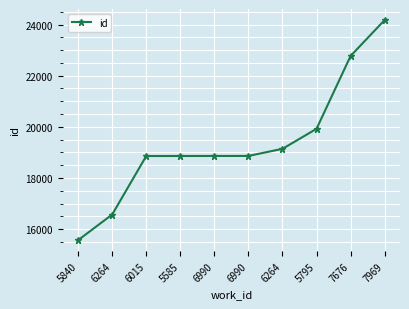

Reading left to right, list all the values displayed in this chart.

5840=15569	6264=16571	6015=18858	5585=18860	6990=18861	6990=18862	6264=19140	5795=19923	7676=22771	7969=24176